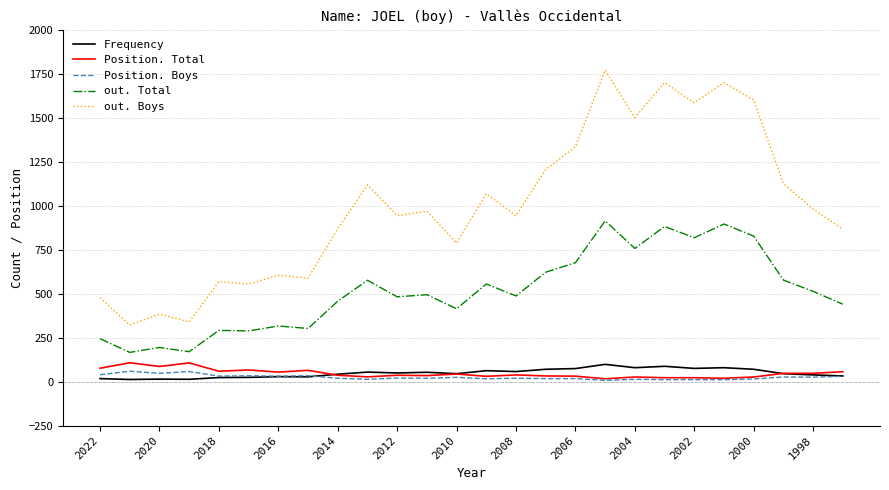

Which series has the widest spread of values?

out. Boys